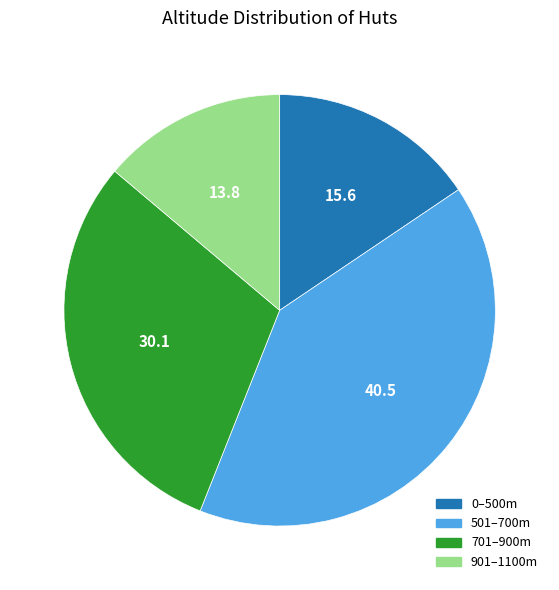

Is there any slice that represents more than half of the pie?

No